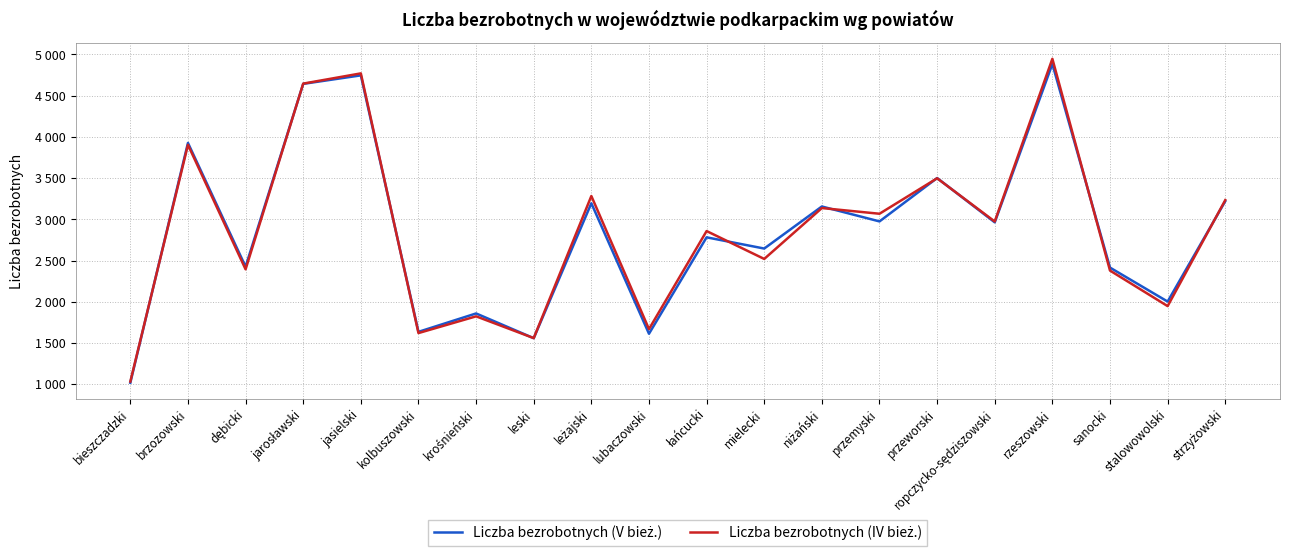

How many interior local peaks does the Liczba bezrobotnych (V bież.) series have?

8